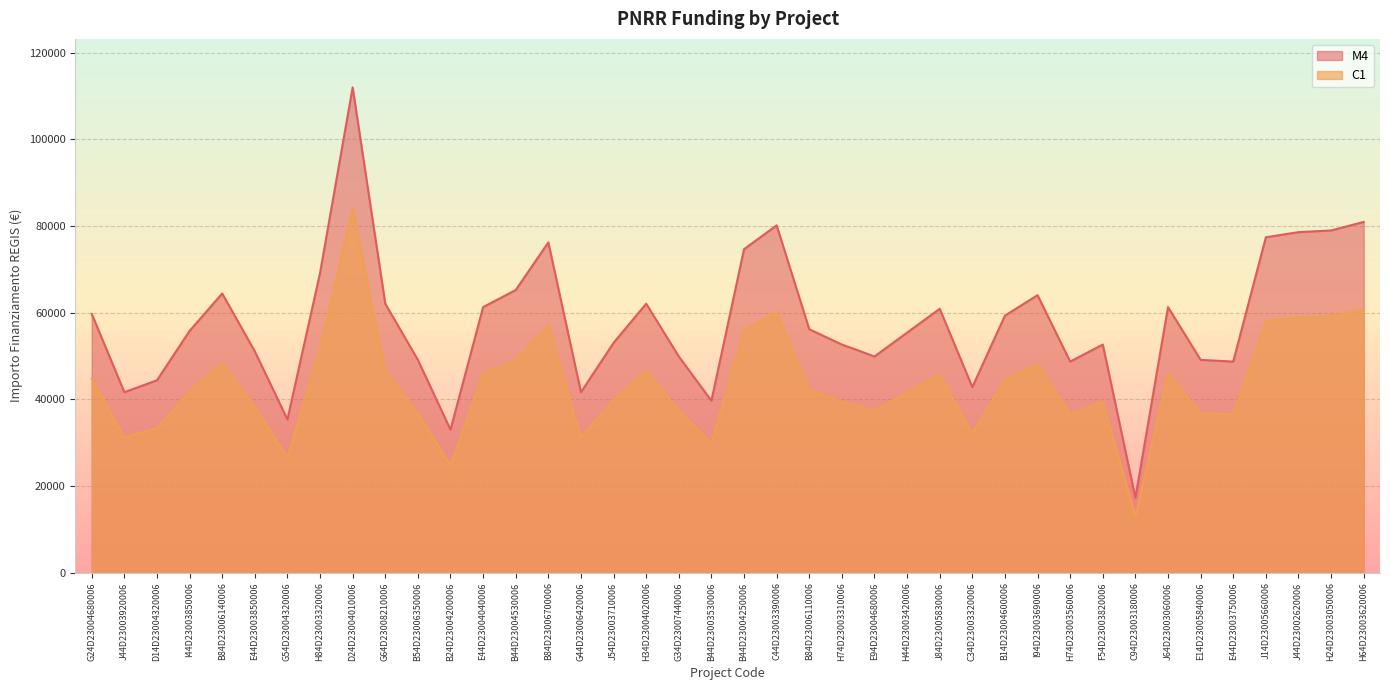

Which series has the widest spread of values?

M4